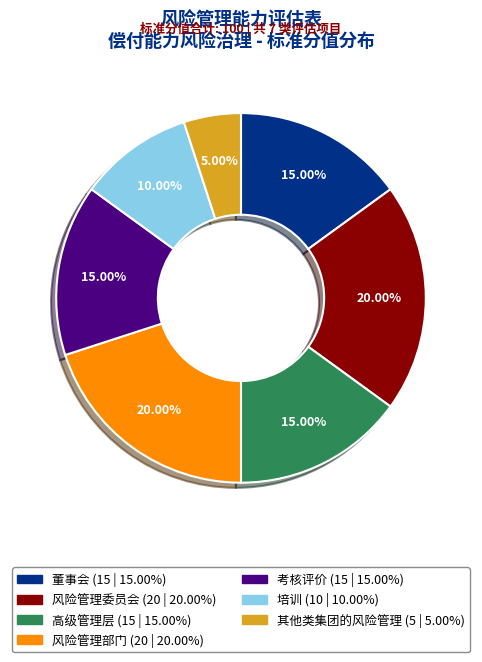

Do 董事会 and 考核评价 together represent more than half of the pie?

No